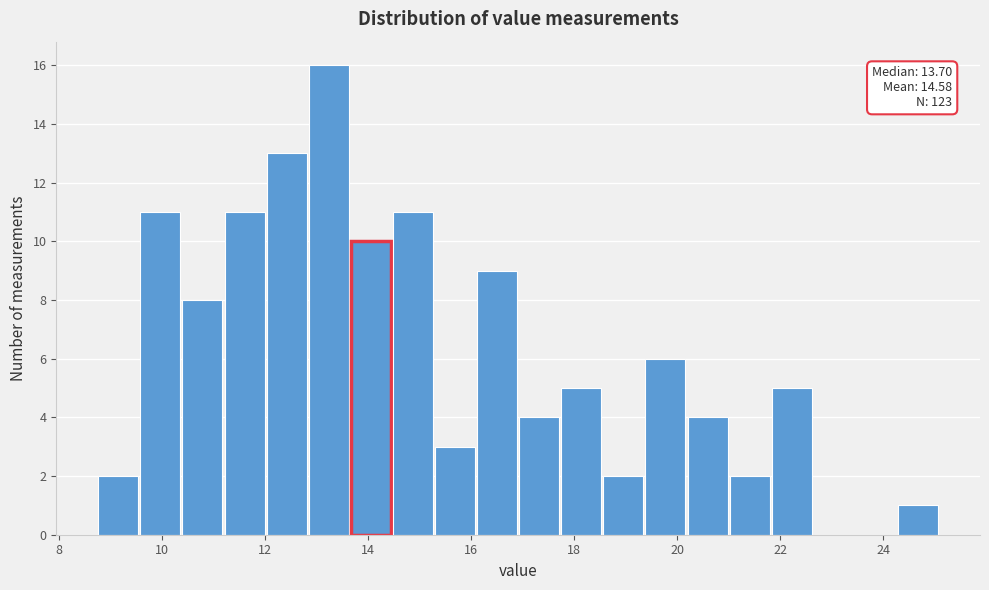

Which range on the x-axis has the tallest bar?

12.8 to 13.6